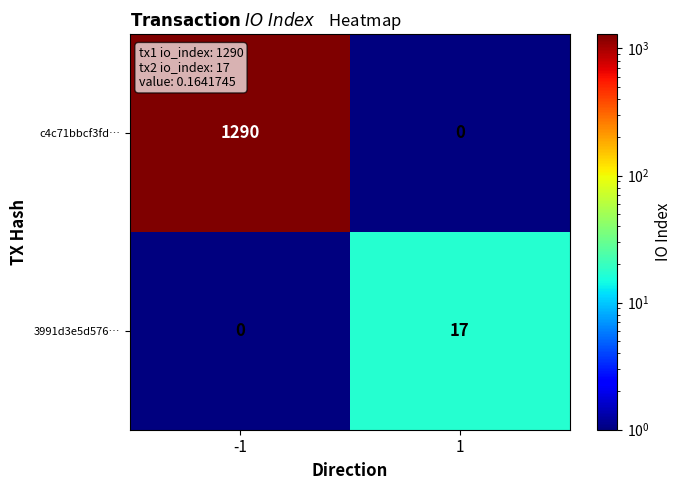

Which series has the largest total across all categories?

c4c71bbcf3fd…